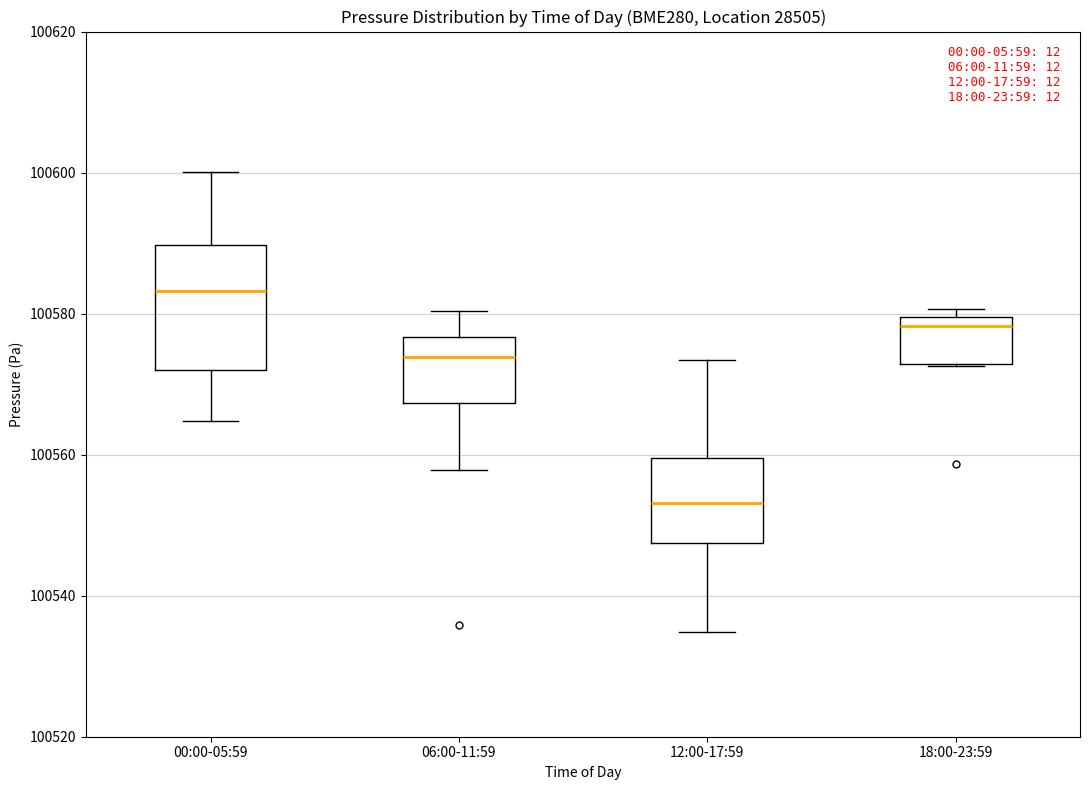

Comparing the boxes themselves (not the whiskers), which one is the tallest?

00:00-05:59